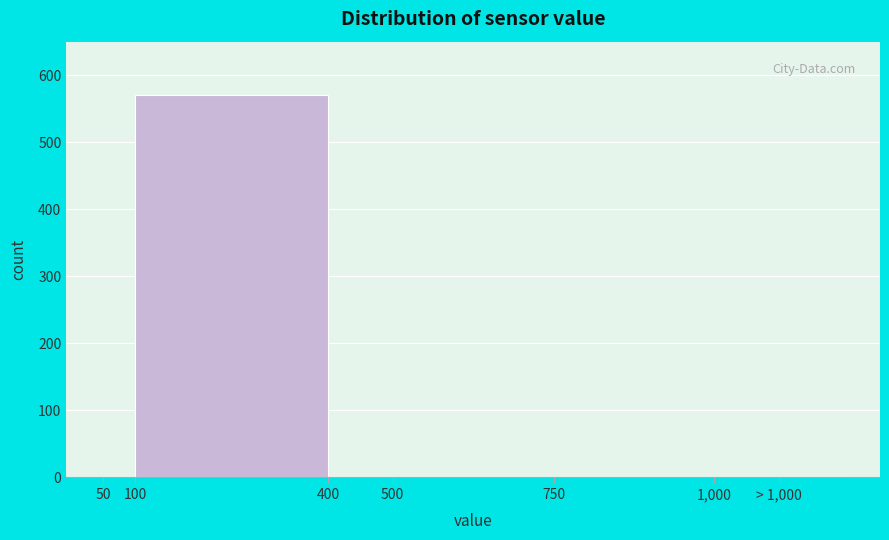

Reading left to right, what are all the values shown in this chart?

50=0	100=571	400=0	500=0	750=0	1,000=0	> 1,000=0